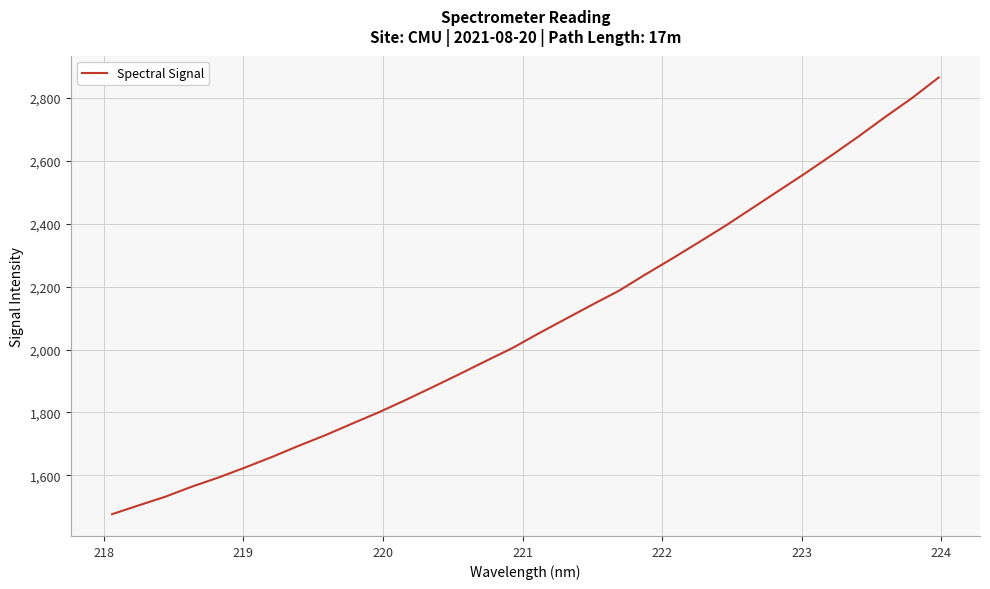

What is the minimum value shown in the chart?

1476.4